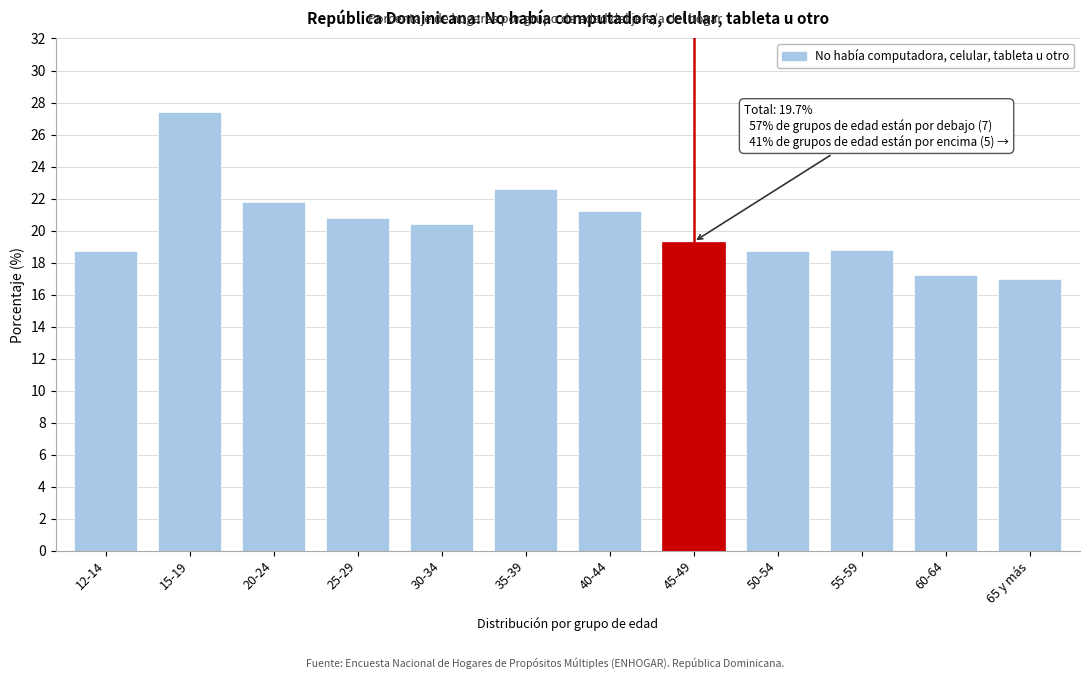

The chart shows a value of 20.8 at 25-29. True or false?

True